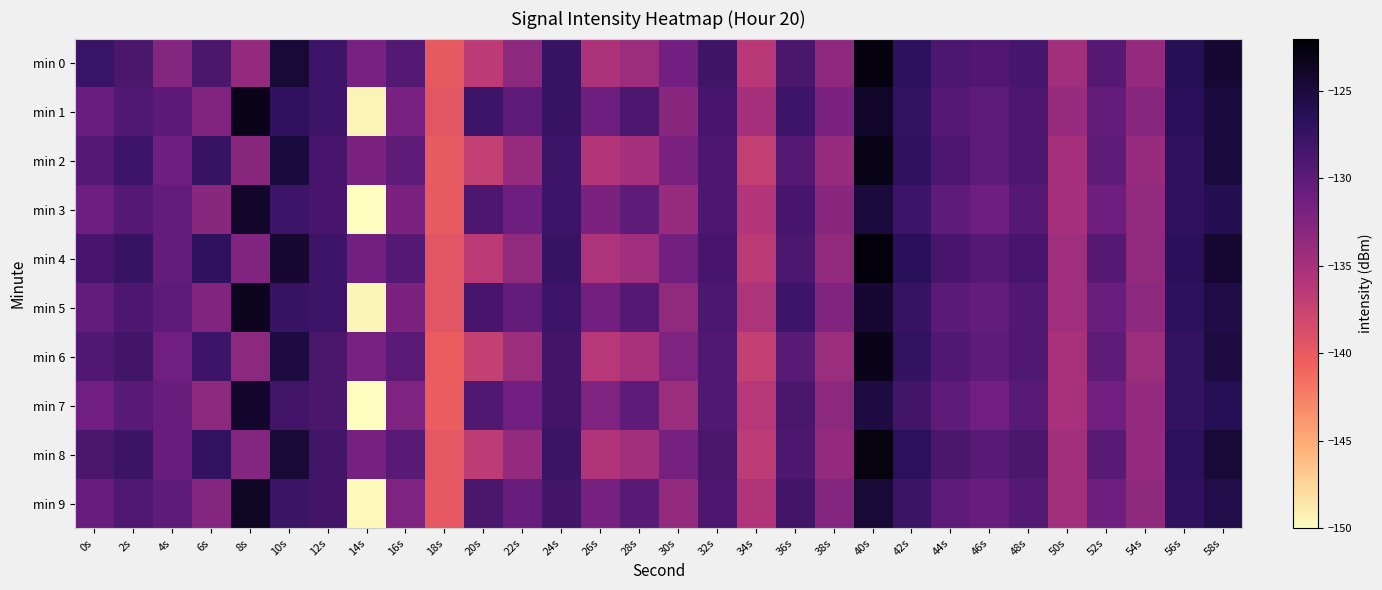

At which category is the sum across all series the highest?

40s